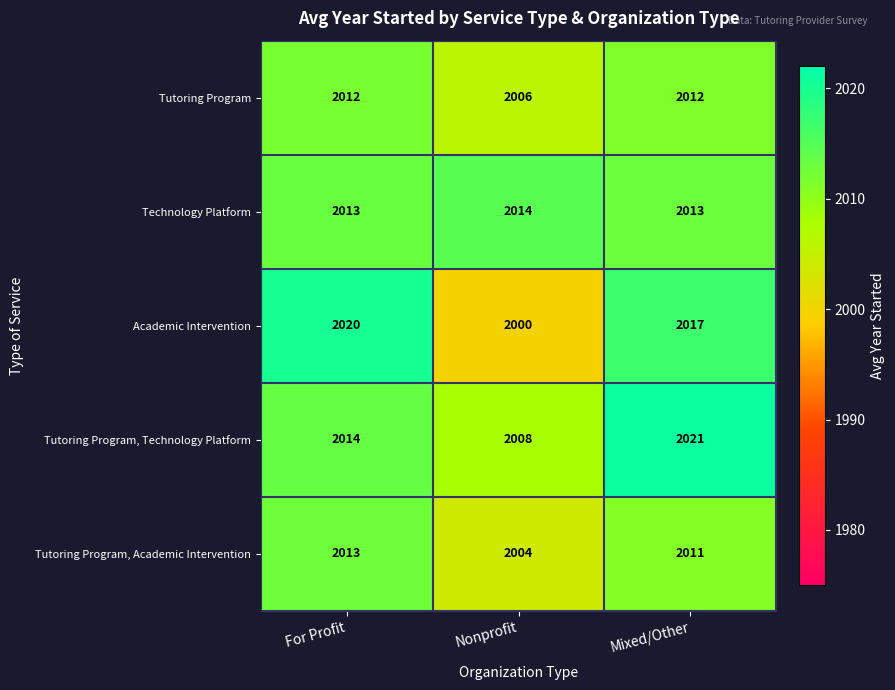

Is it true that Tutoring Program, Technology Platform equals 2021 at Mixed/Other?

True